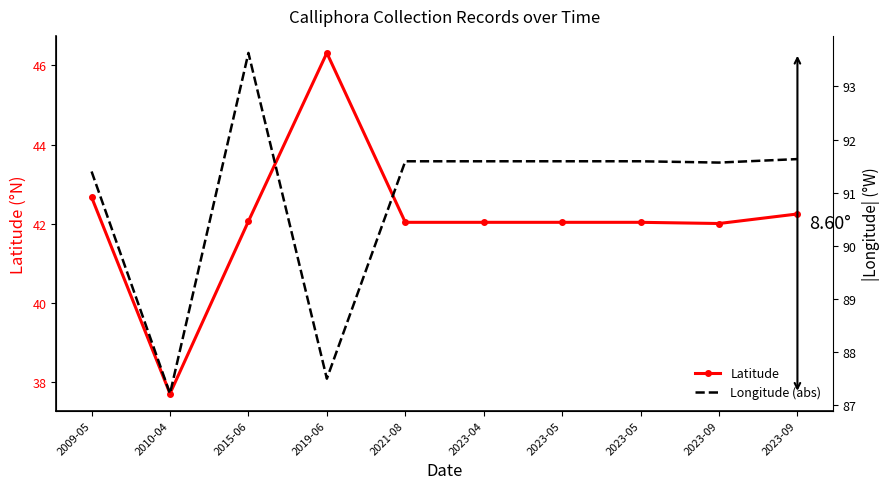

Which series has the largest range (max minus min)?

Latitude